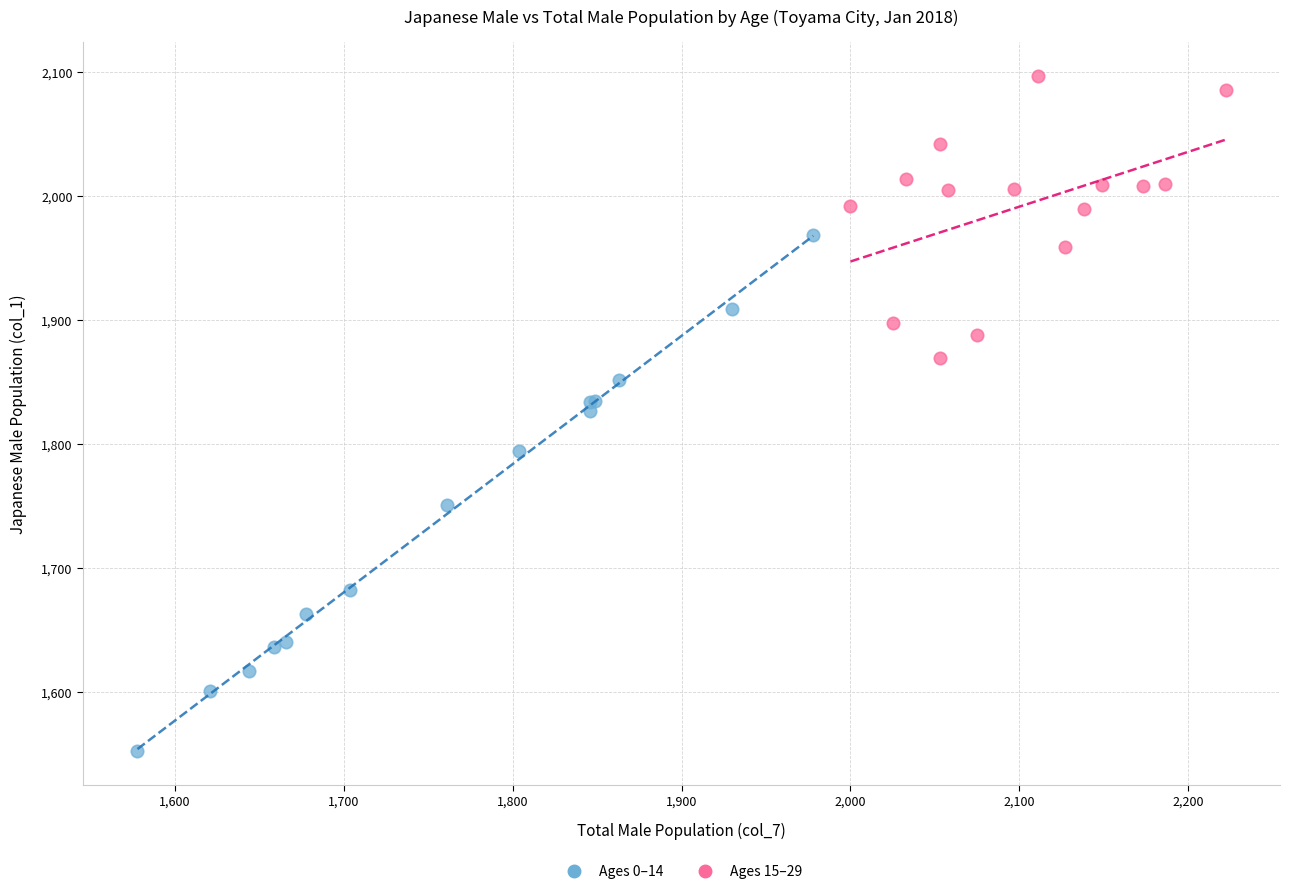

Which series contains the lowest Y value?

Ages 0–14